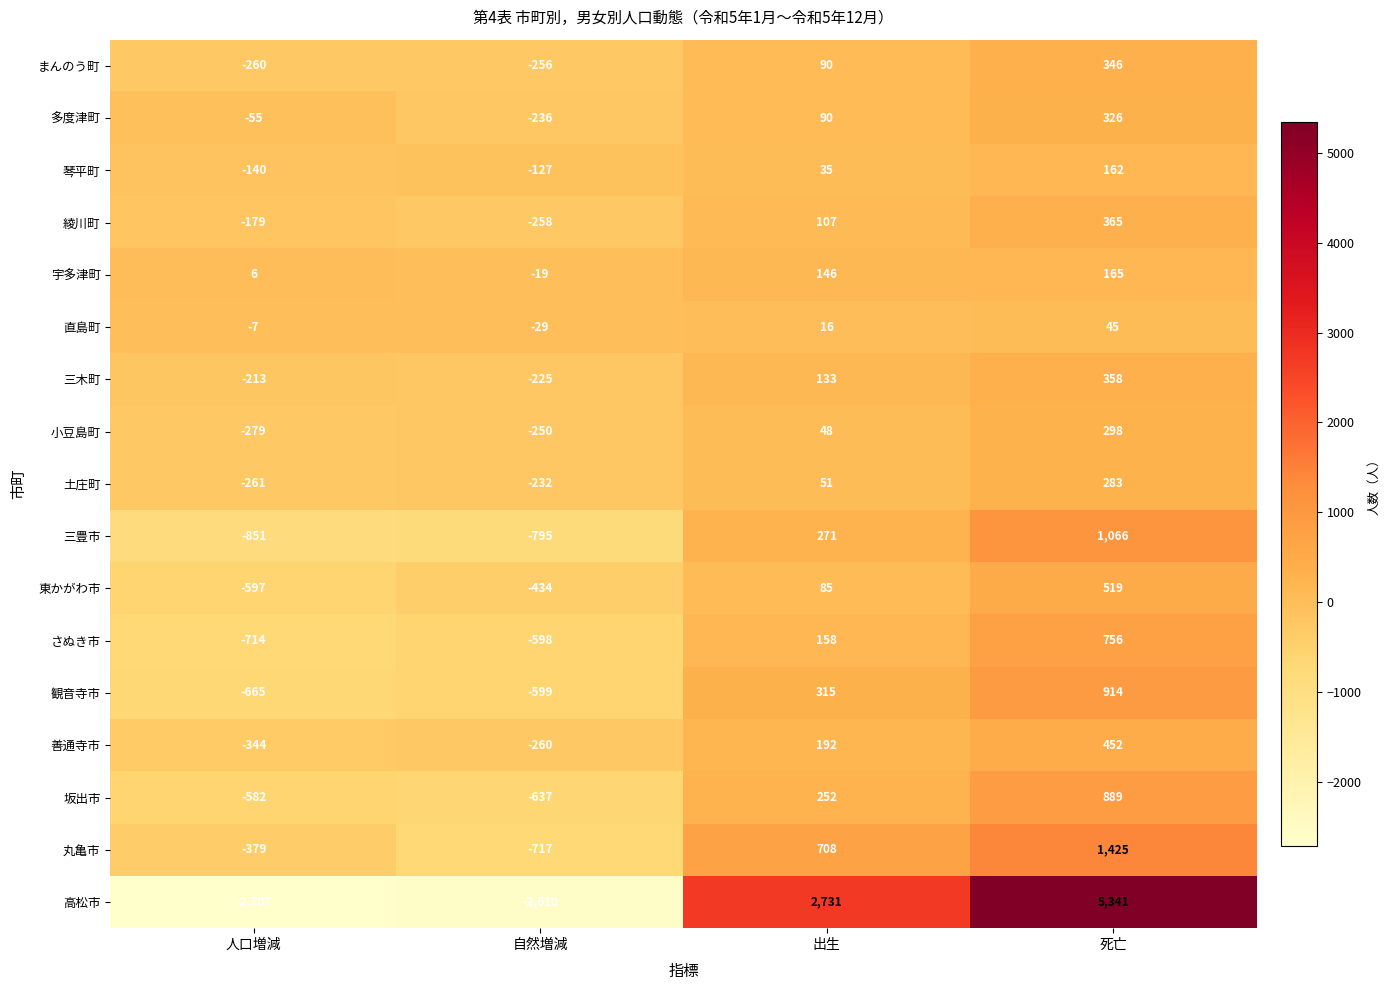

True or false: 多度津町 has a value of 90 at 出生.

True